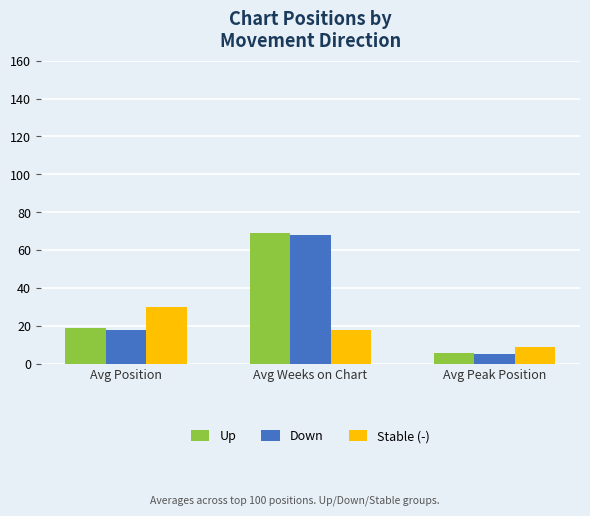

List the labels in order of Up value, smallest first.

Avg Peak Position, Avg Position, Avg Weeks on Chart